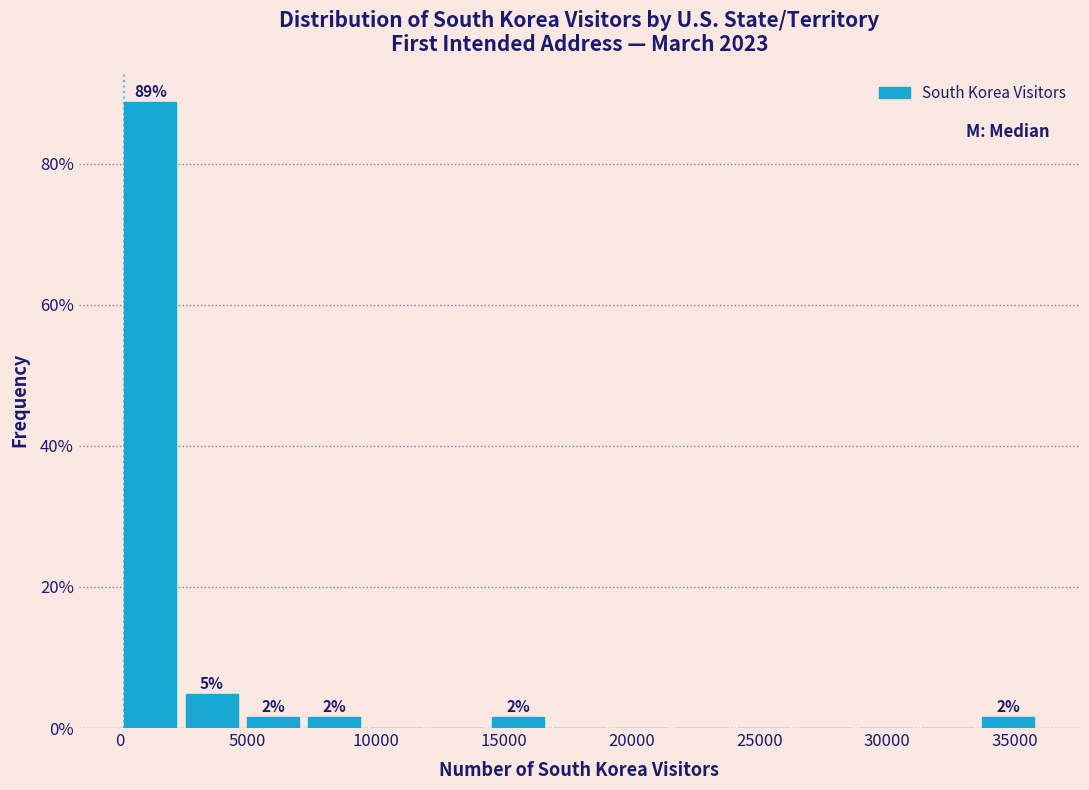

Which range on the x-axis has the tallest bar?

0 to 2500